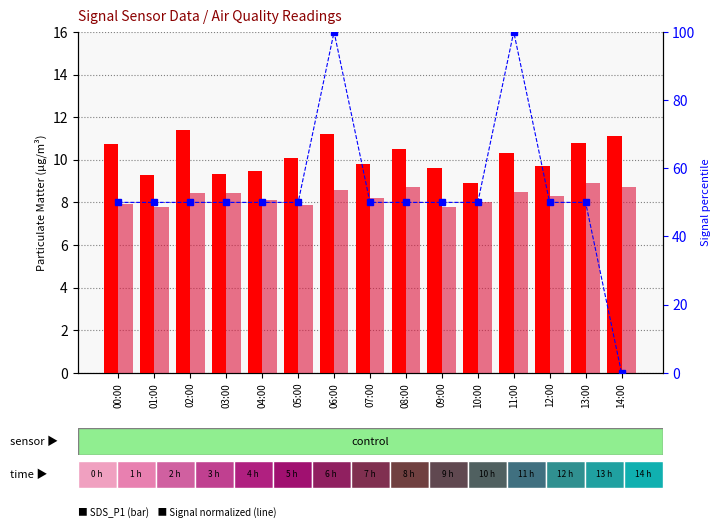

How many values in the SDS_P2 series exceed 8?

10